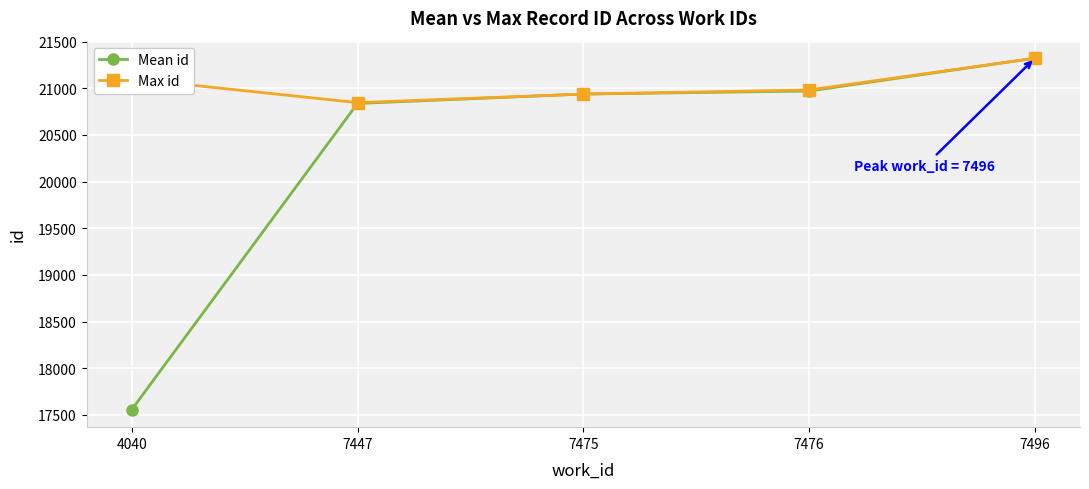

List the series in order of their overall mean, lowest first.

Mean id, Max id